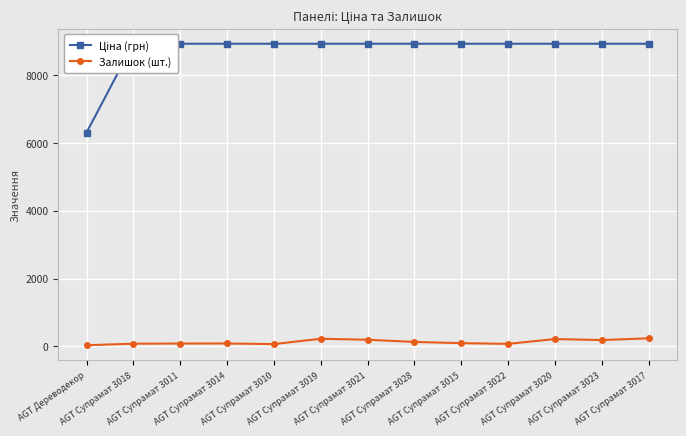

Is it true that Ціна (грн) equals 12936.5 at AGT Супрамат 3028?

False